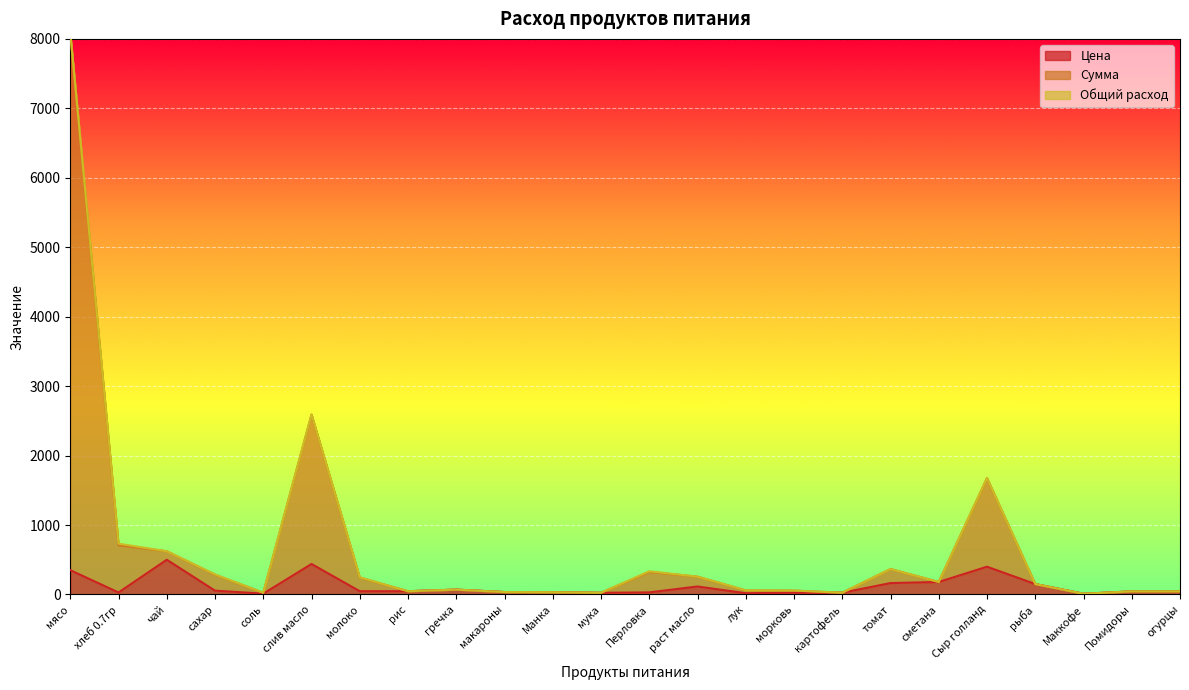

What is the difference between the maximum and minimum values in the Цена series?

490.0